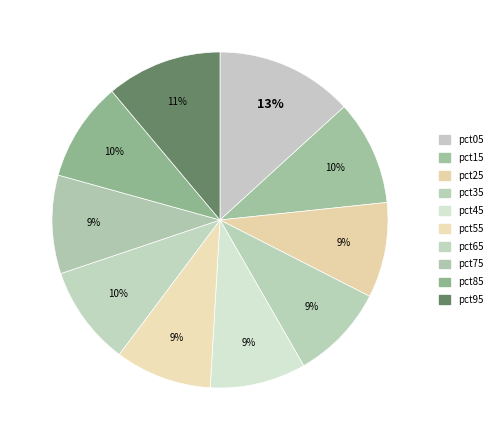

How many slices are in this pie chart?

10